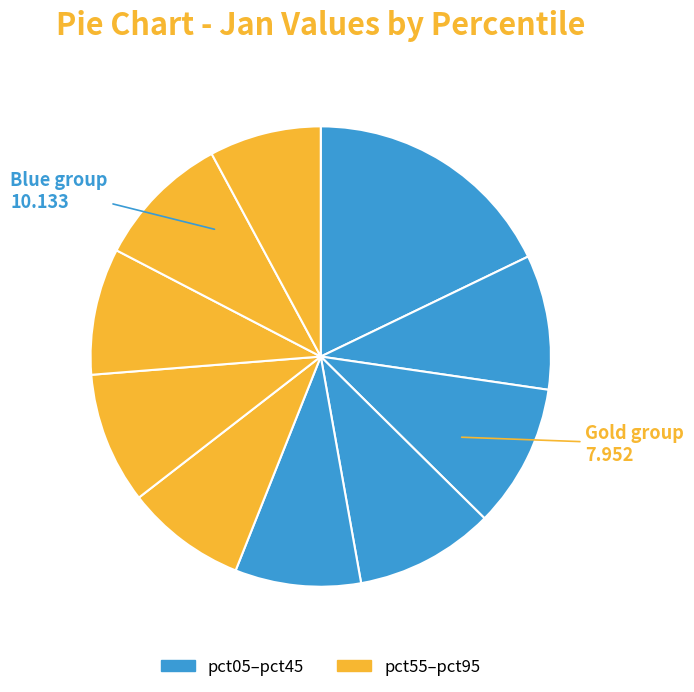

Which category has the smallest portion of the pie?

pct95